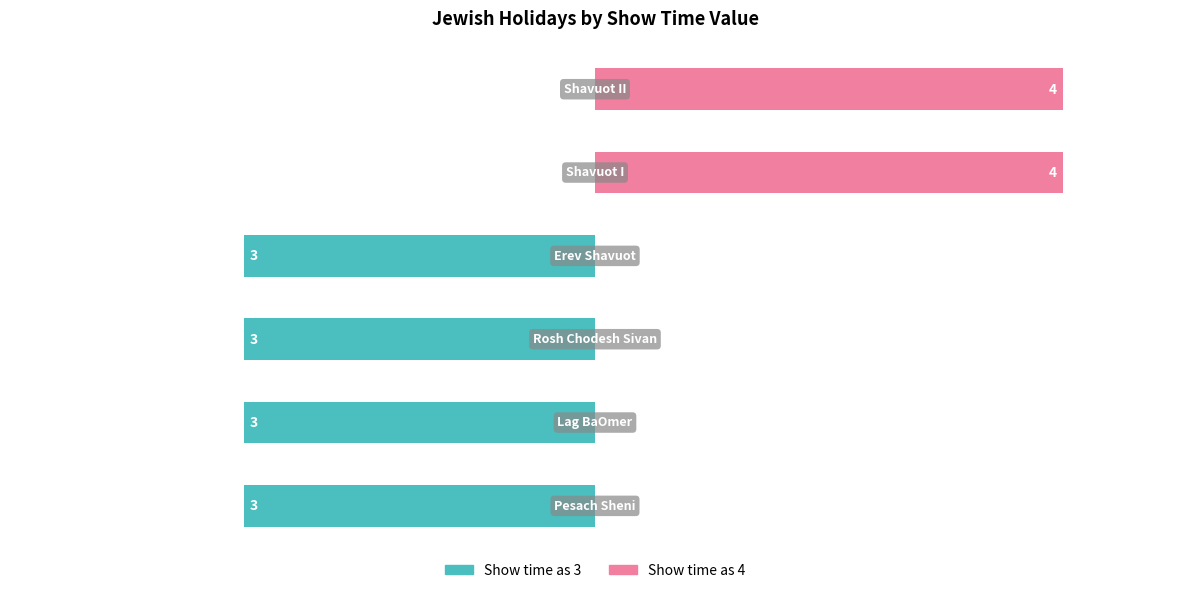

List the series in order of their peak value, highest first.

Show time as 4, Show time as 3